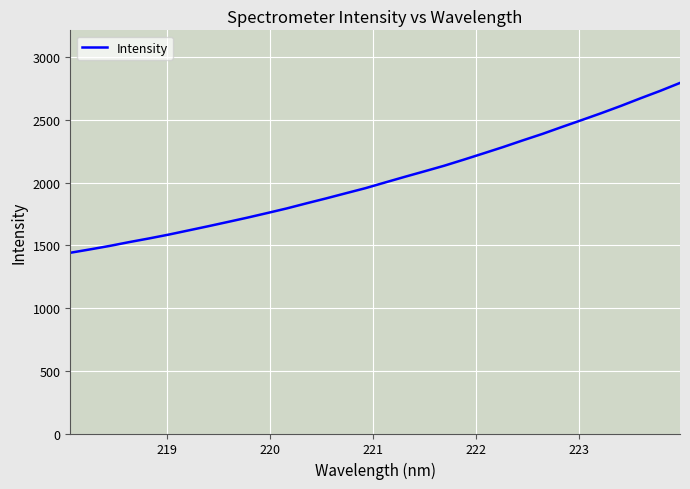

Count the number of data series in this chart.

1